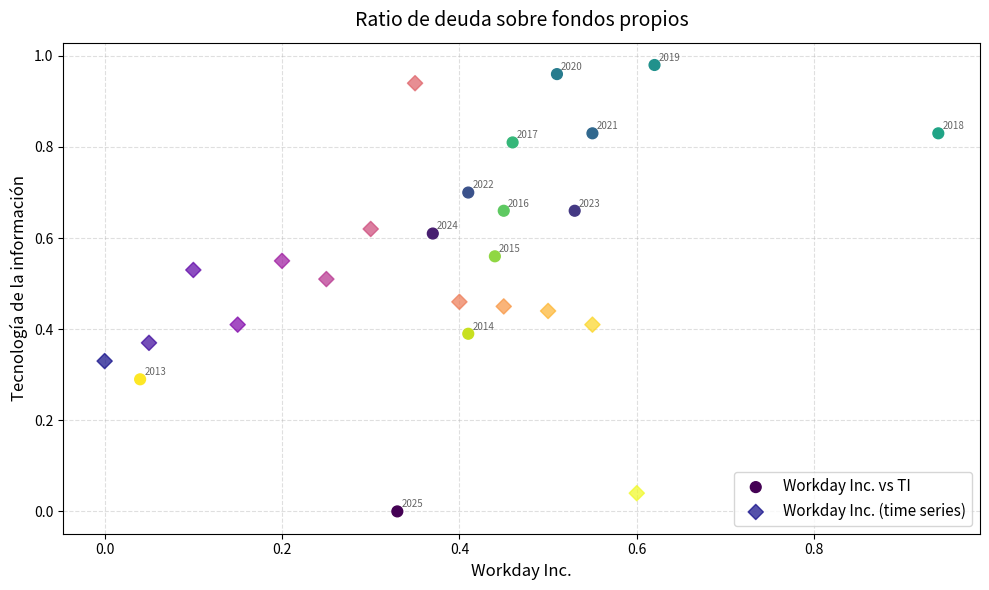

Which series contains the highest Y value?

Workday Inc. vs TI